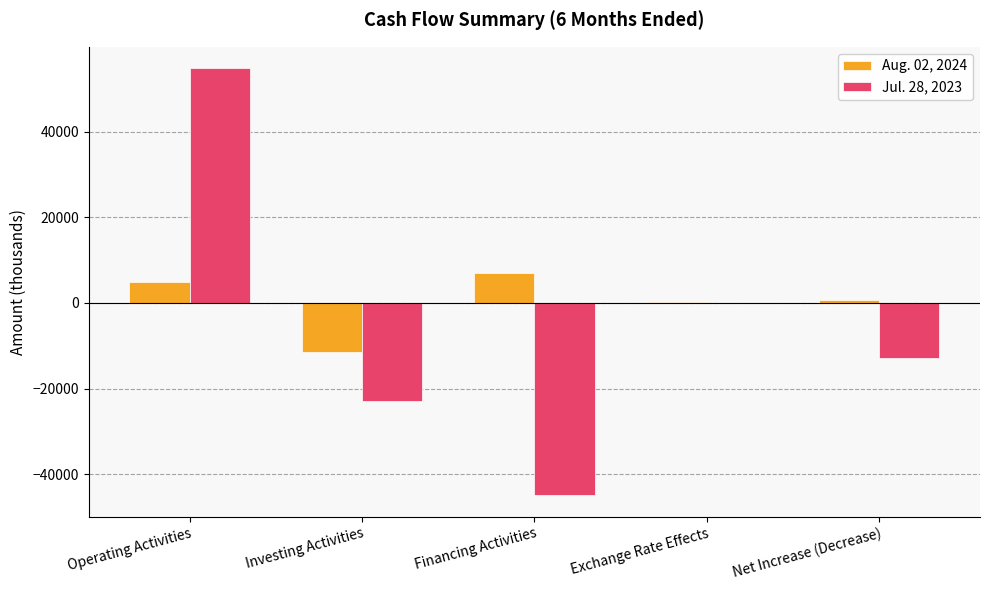

The value of Jul. 28, 2023 at Net Increase (Decrease) is -12948. True or false?

True